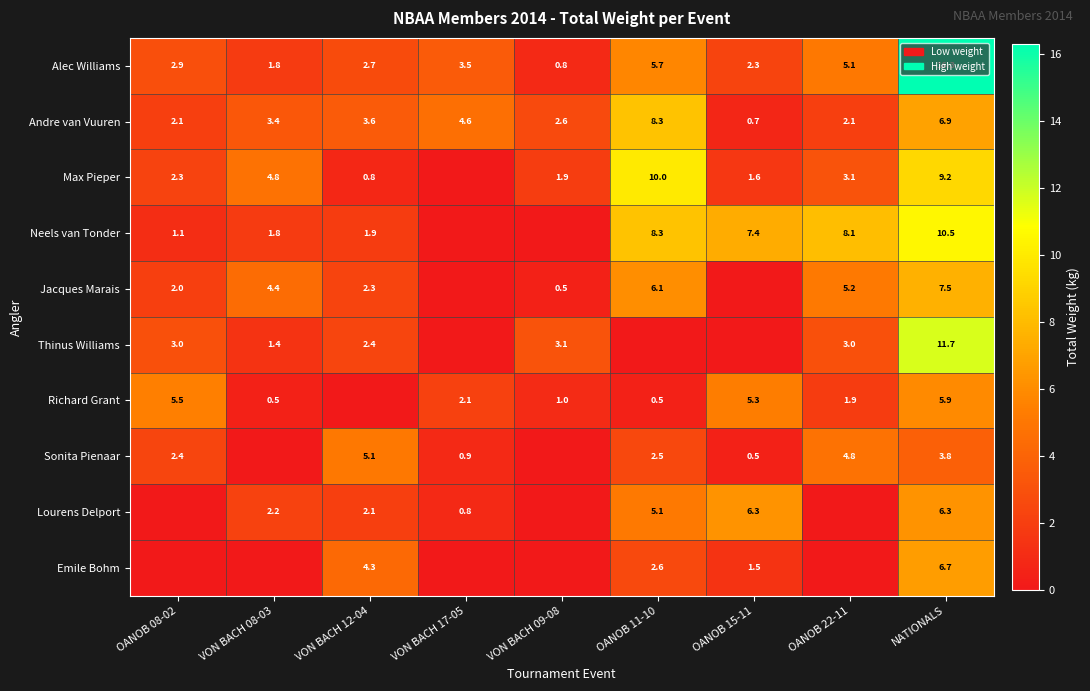

Which category has the lowest value in the Alec Williams series?

VON BACH 09-08